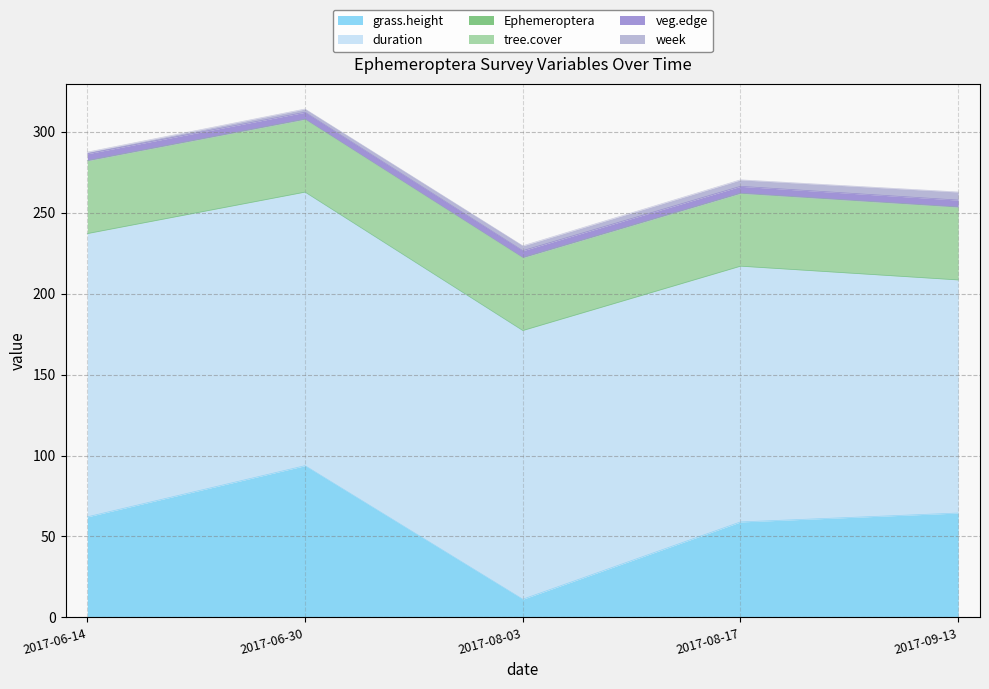

True or false: tree.cover has more than 0 interior local peaks.

False